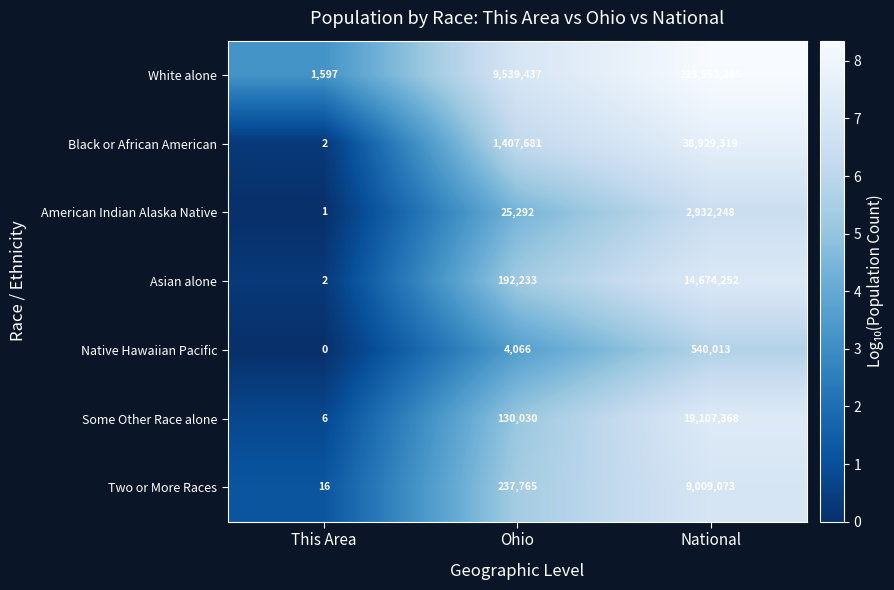

At which category is the sum across all series the highest?

National